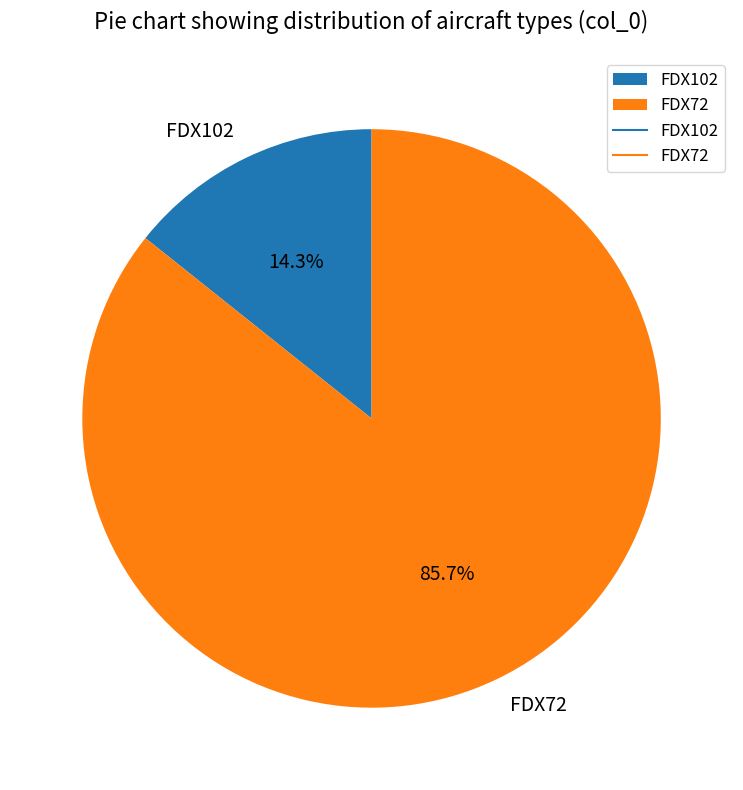

Is it true that FDX102 is 14% of the pie?

True